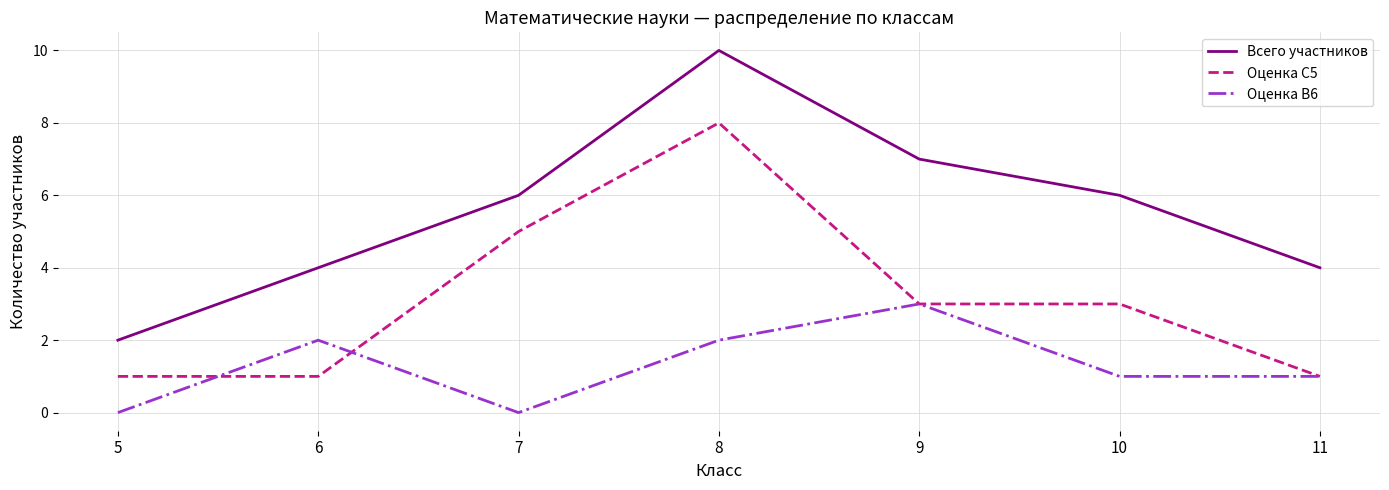

True or false: Всего участников and Оценка B6 intersect in this chart.

False